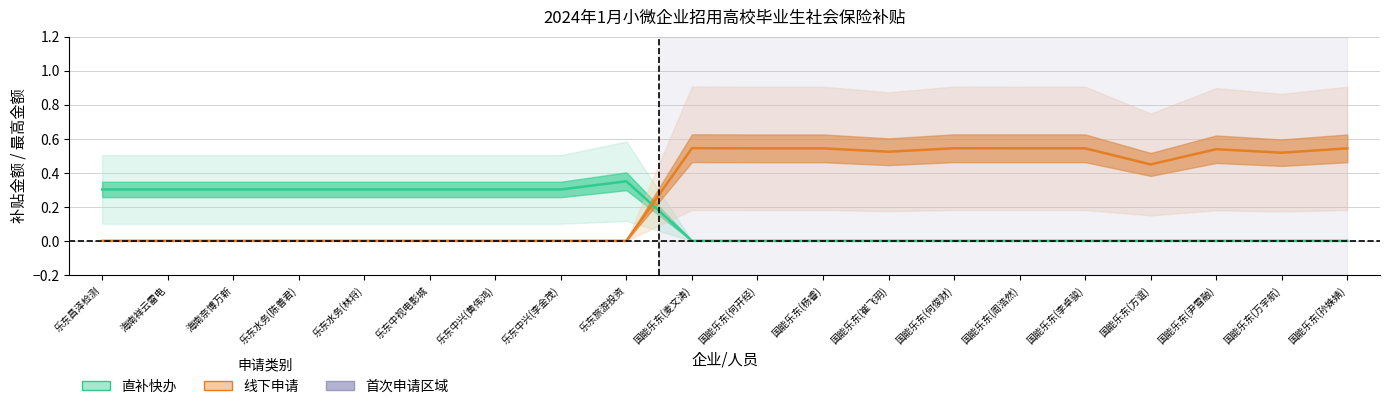

What is the approximate value of 线下申请 at 国能乐东(崔飞玥)?

0.5